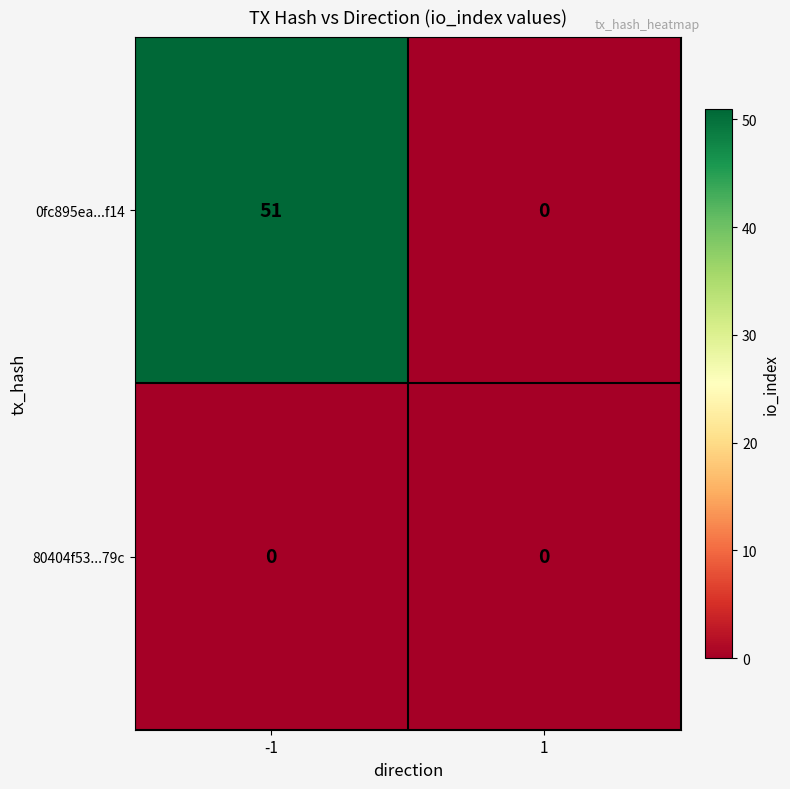

At how many categories does at least one series exceed 2?

1